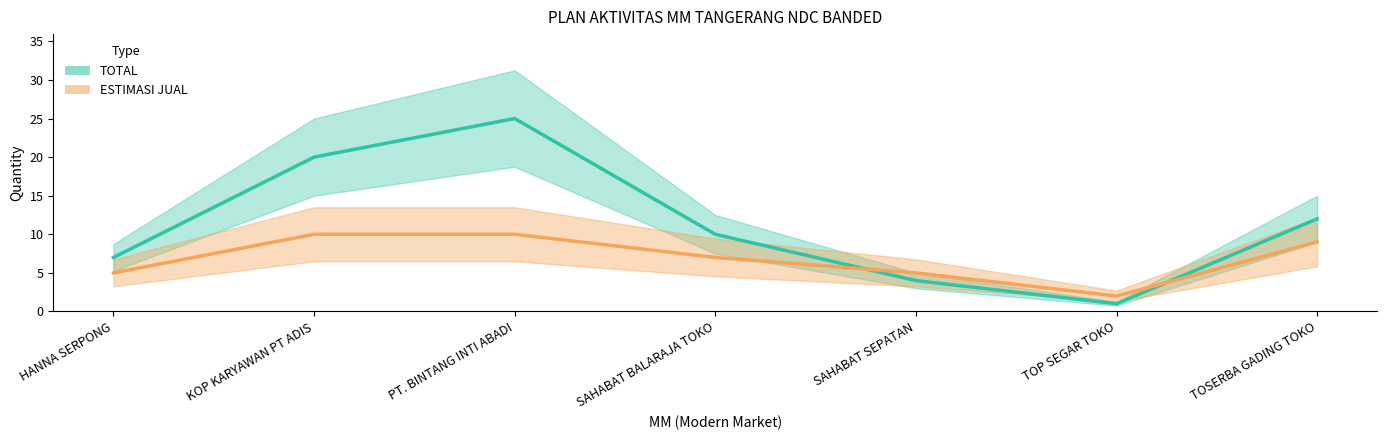

How many ESTIMASI JUAL values are between 5 and 10?

6